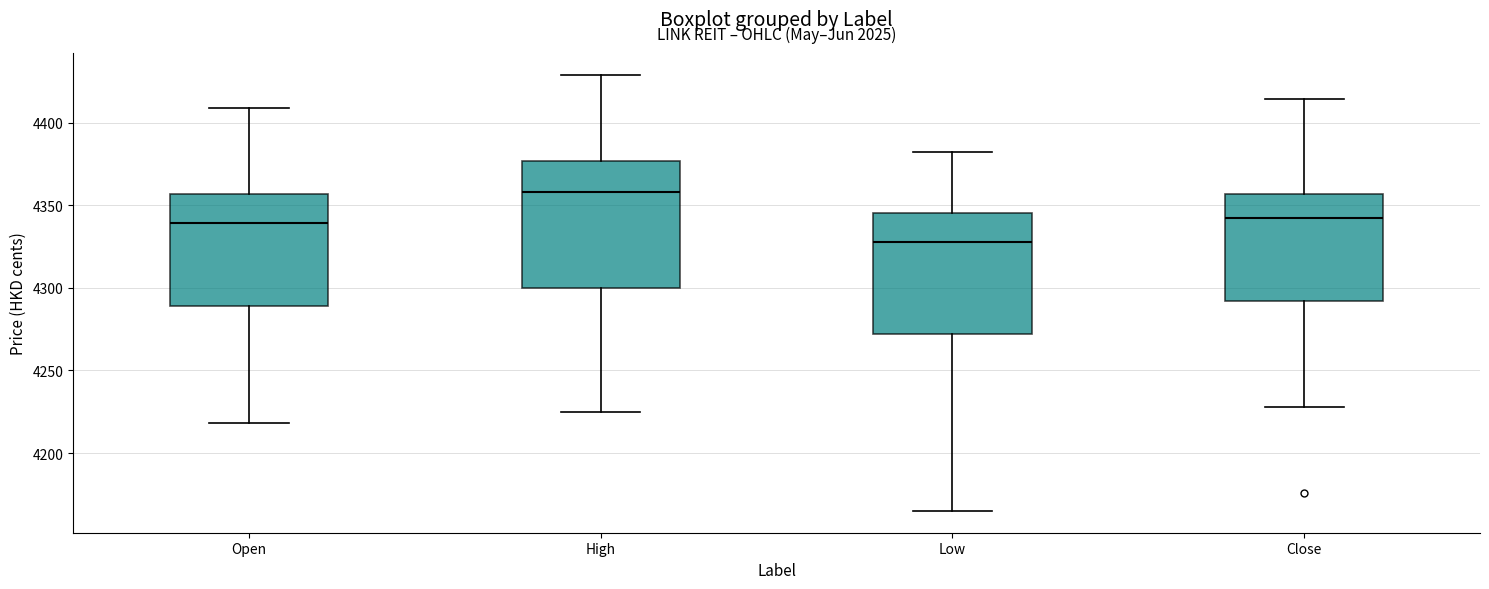

Which box has the highest median line?

High